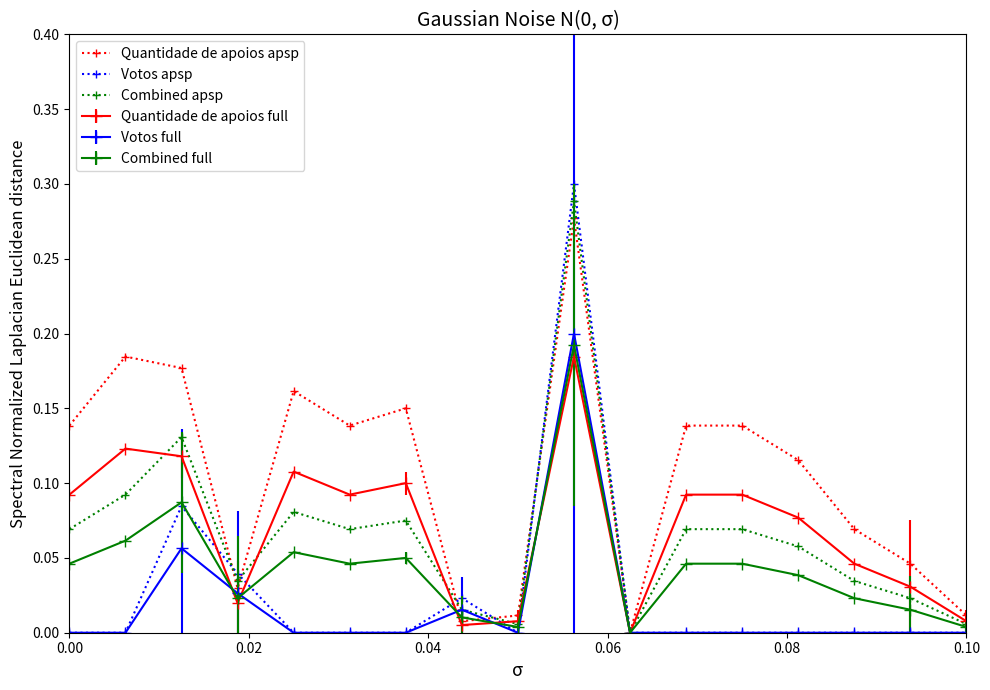

Which series has the largest total across all categories?

Quantidade de apoios apsp